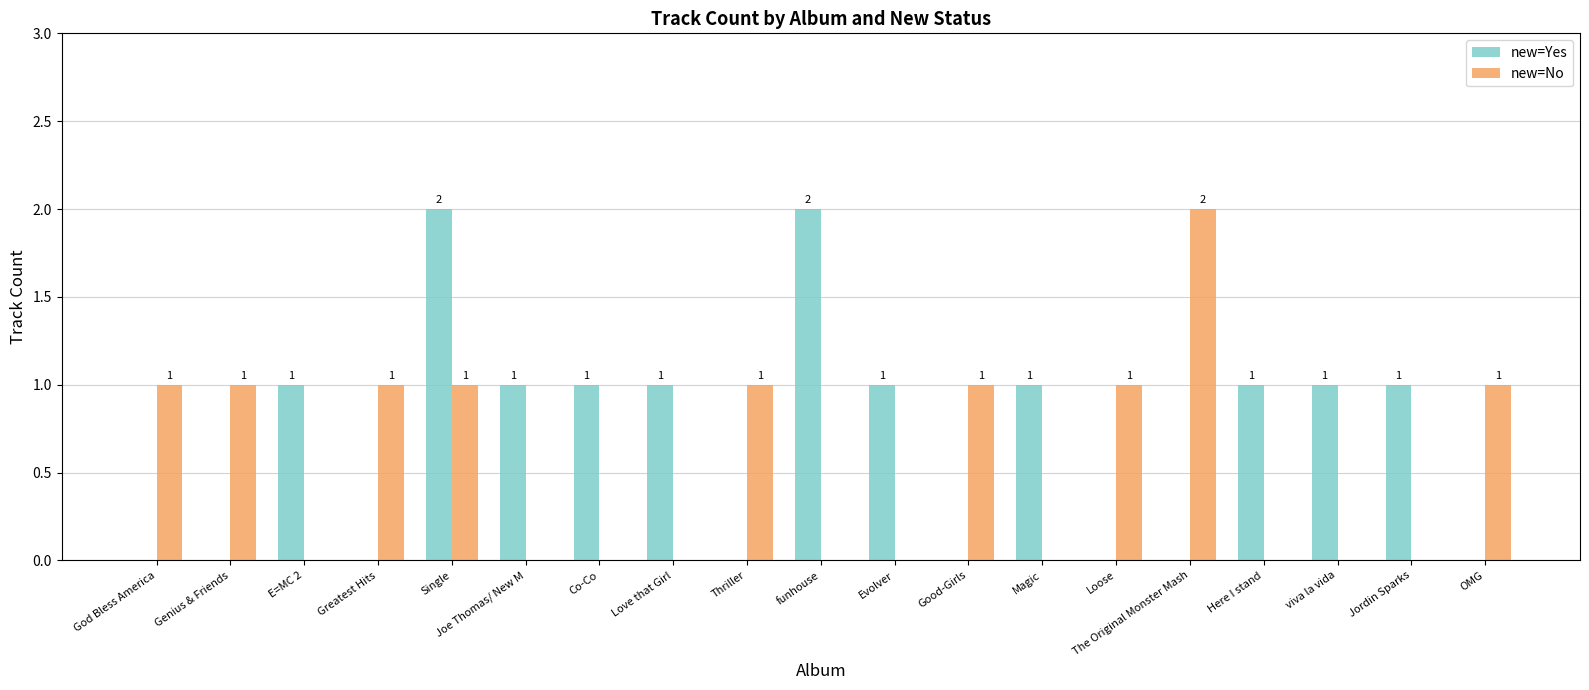

The new=Yes series shows 1 at God Bless America. True or false?

False